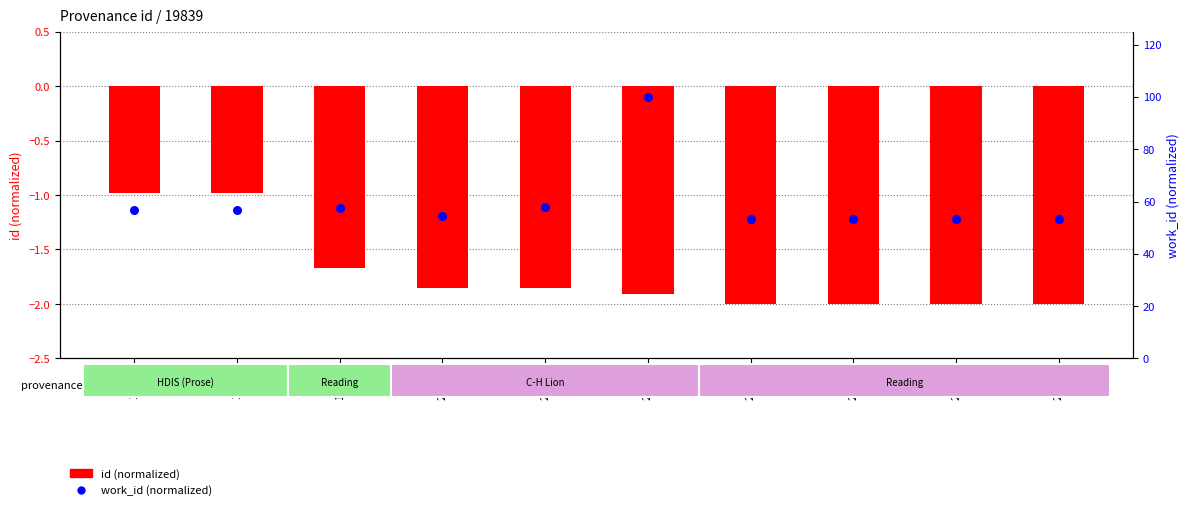

Which series has the largest total across all categories?

work_id (normalized)